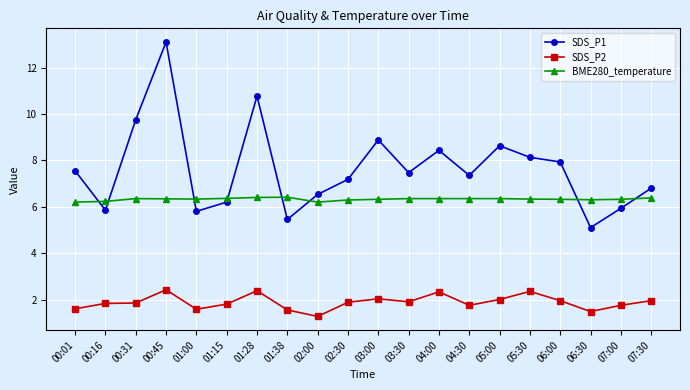

What is the sum of the BME280_temperature values at 03:00 and 04:00?

12.7